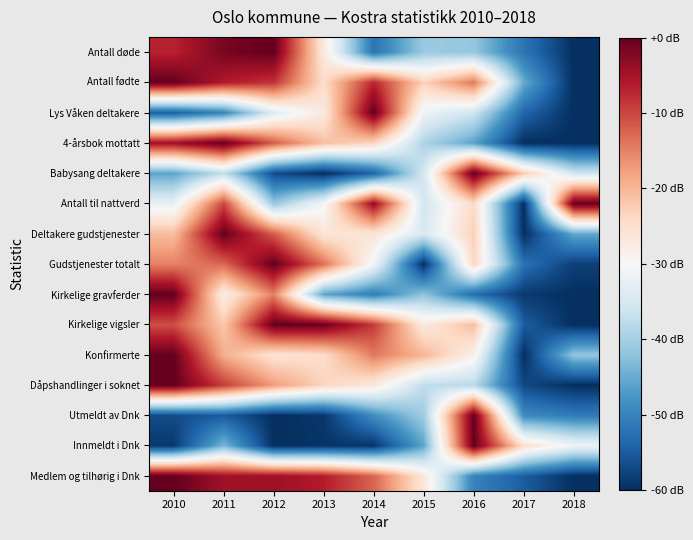

Between 2017 and 2018, which is larger?

2017